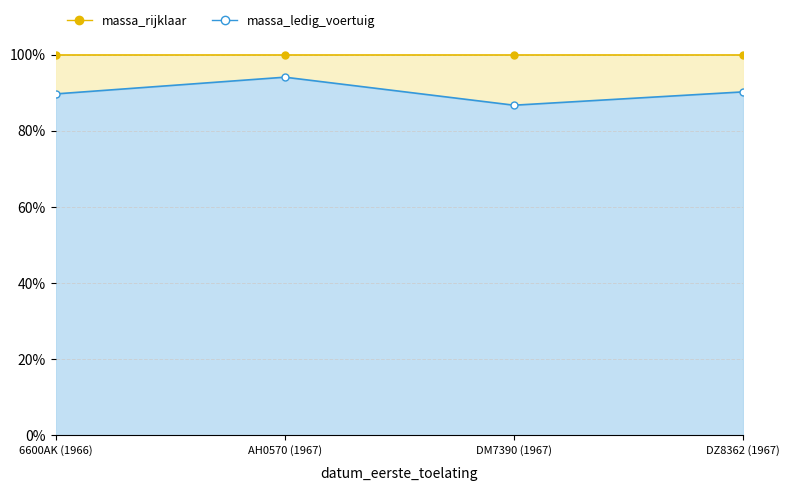

At how many categories does at least one series exceed 0?

4